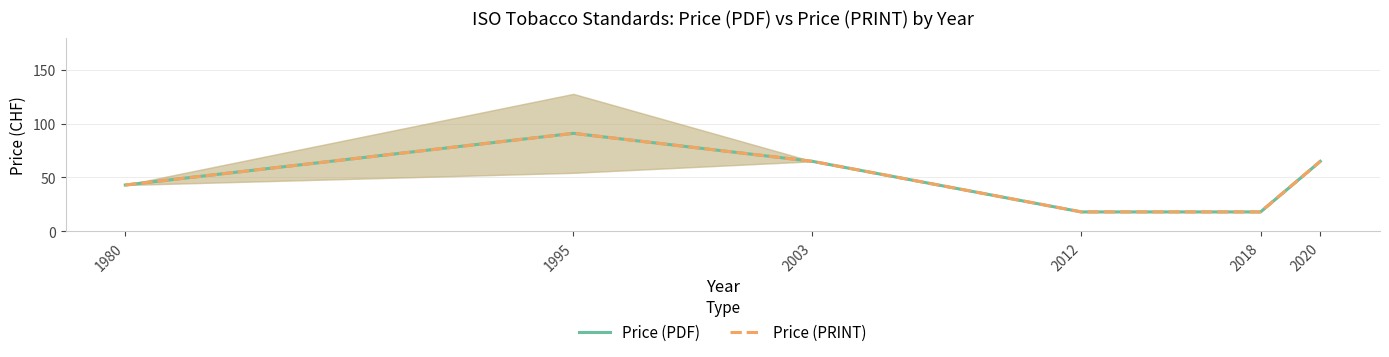

Which category has the highest value in the Price (PRINT) series?

1995